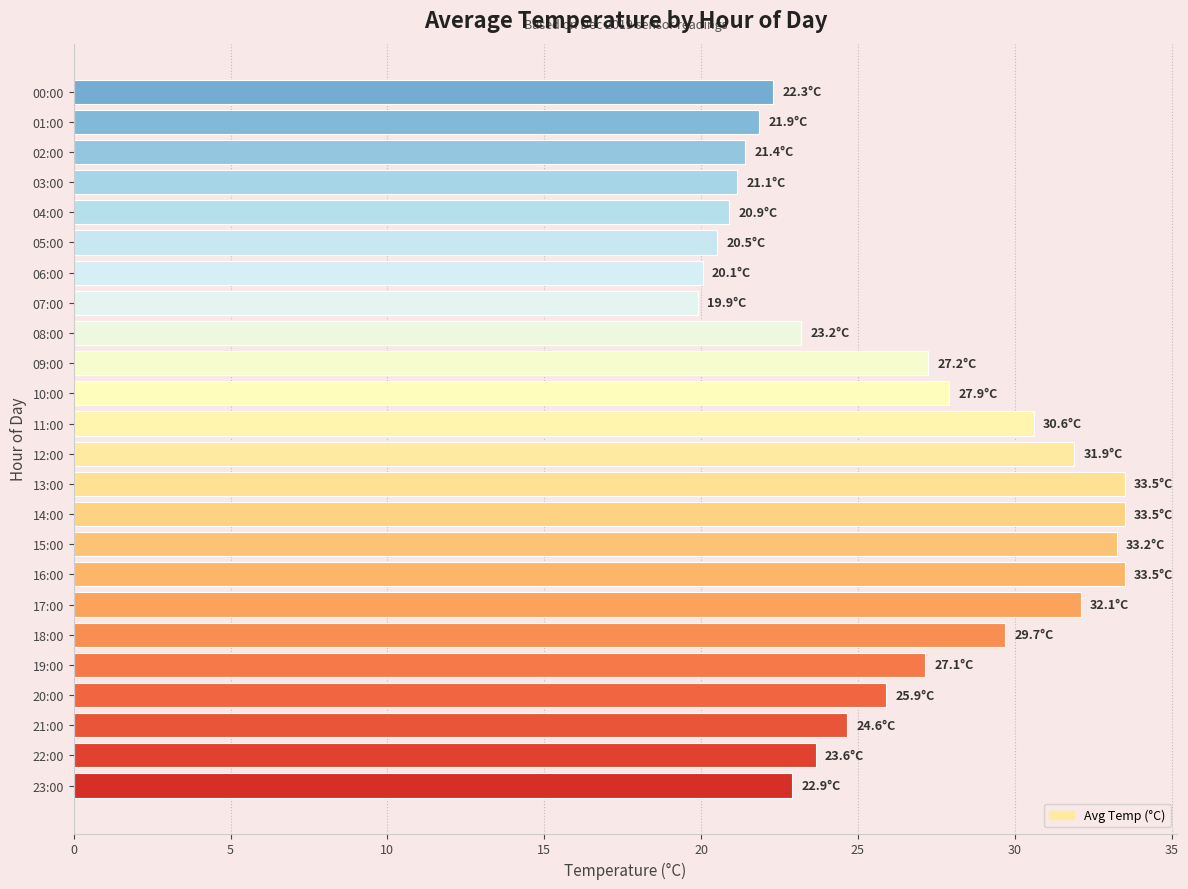

Between 06:00 and 22:00, which is larger?

22:00